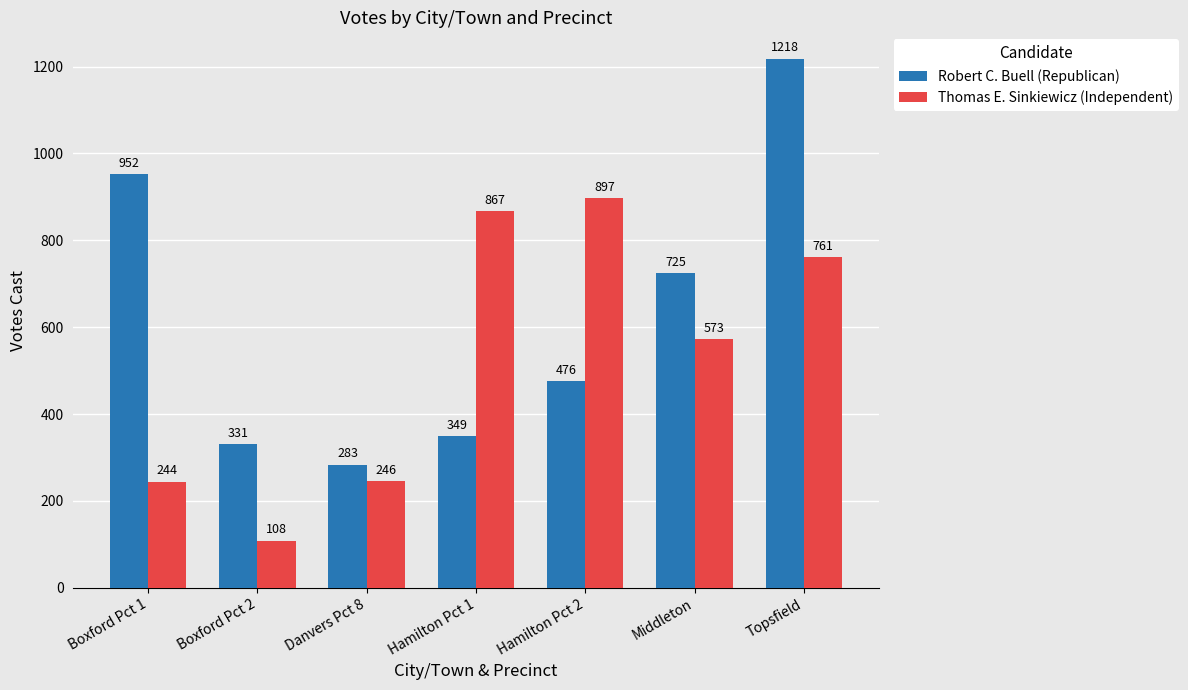

Reading left to right, what are all the values shown in this chart?

Robert C. Buell (Republican): 952	331	283	349	476	725	1218
Thomas E. Sinkiewicz (Independent): 244	108	246	867	897	573	761